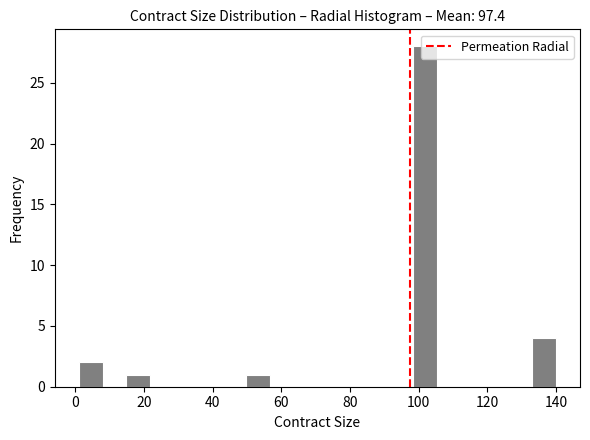

Read against the x-axis, roughly where is the centre of the tallest bar?

102